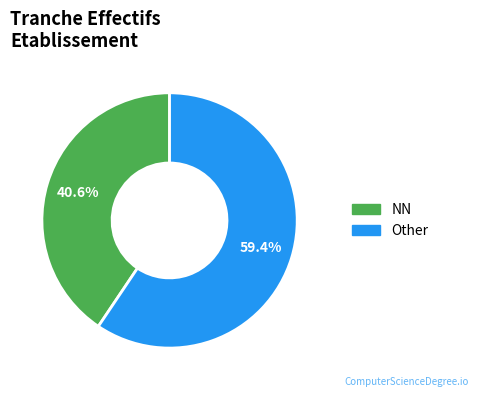

Is there any slice that represents more than half of the pie?

Yes